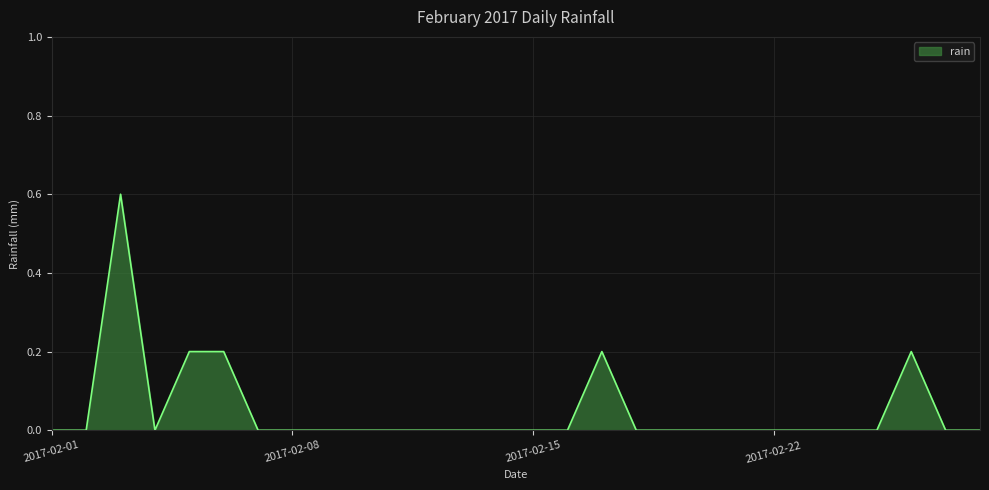

What is the maximum value shown in the chart?

0.6